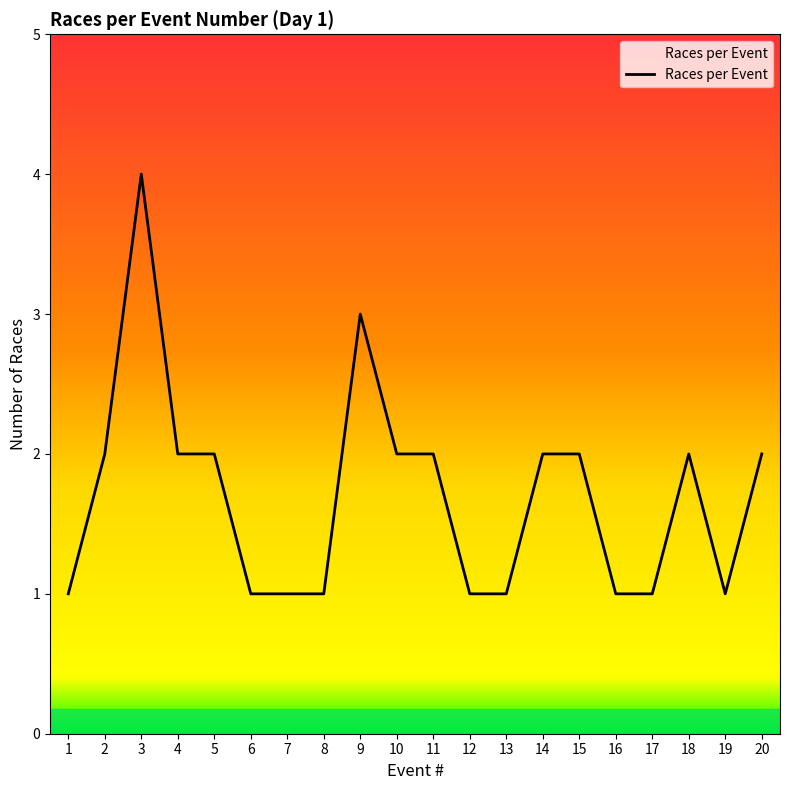

True or false: the data shows 2 at 15.

True